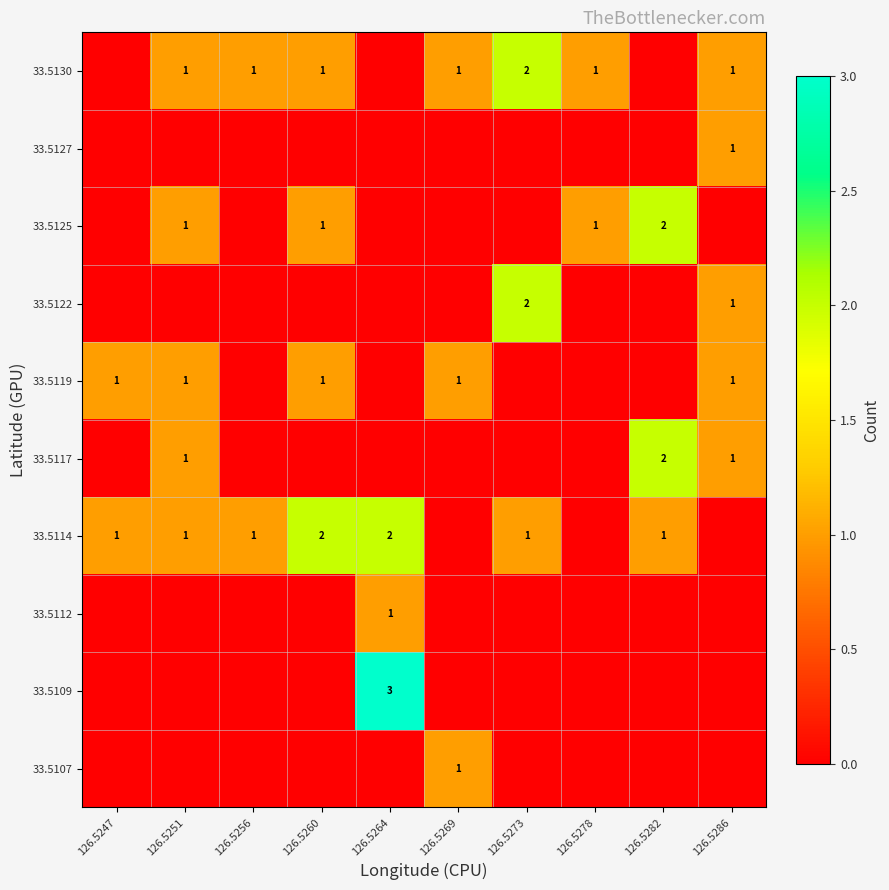

True or false: 33.5107 has a value of 2 at 126.5269.

False